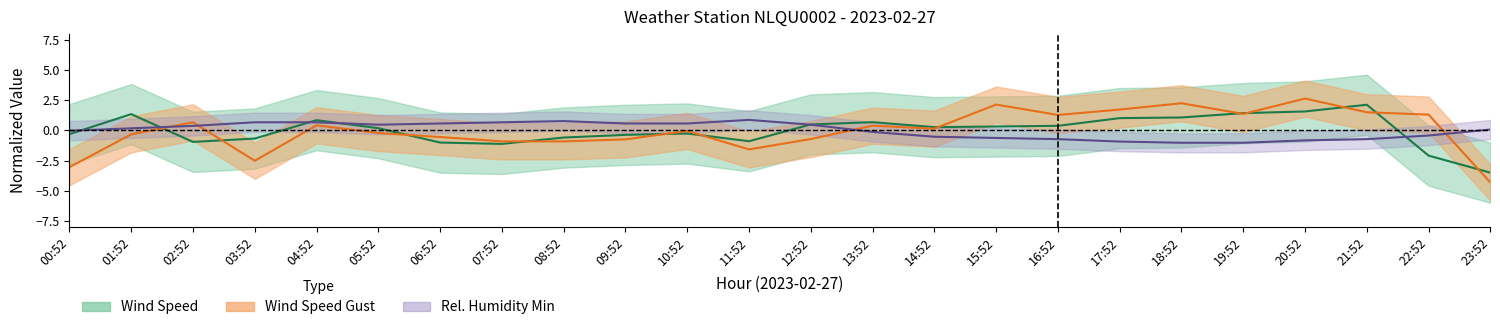

What is the label of the 7th point from the left?

06:52